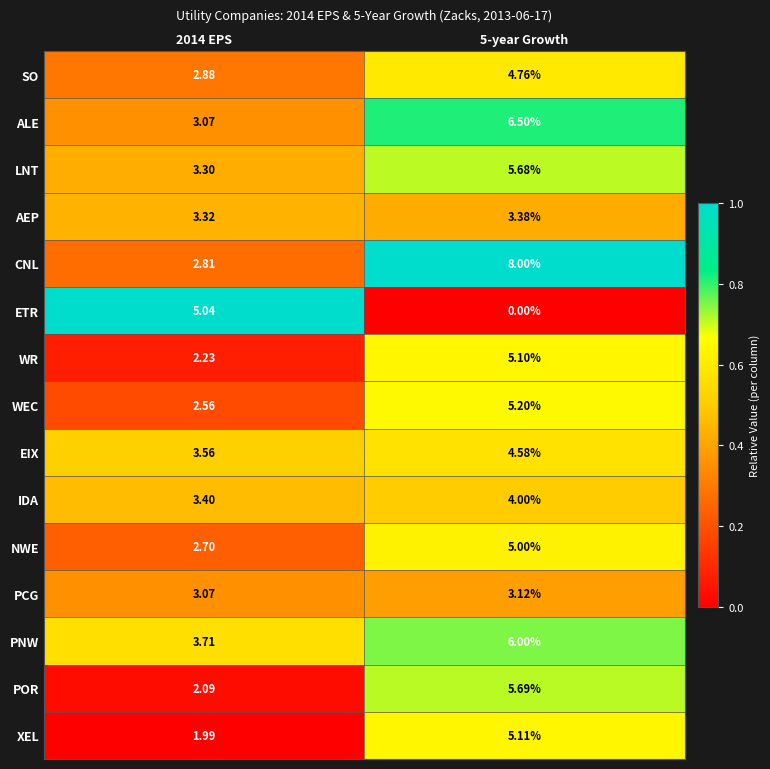

At how many categories does at least one series exceed 0?

2